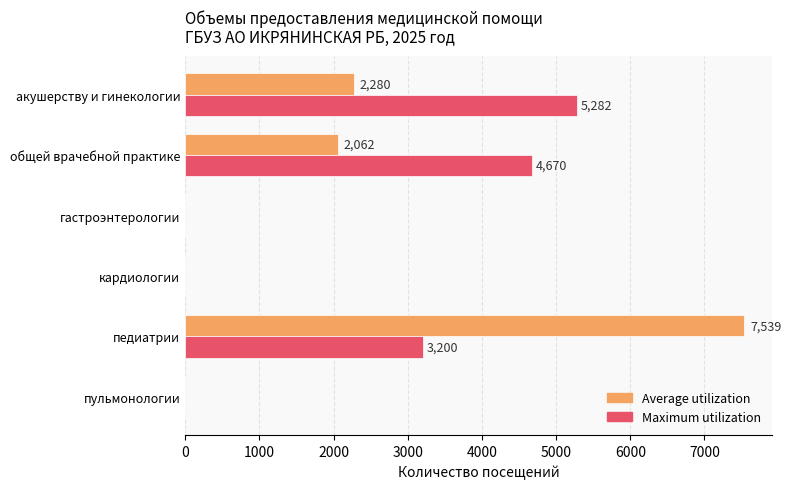

Where is Maximum utilization nearest to the value 2641?

педиатрии